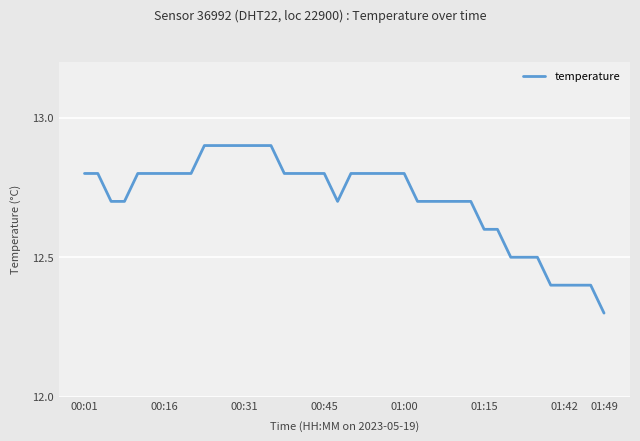

What is the difference between the maximum and minimum values?

0.6